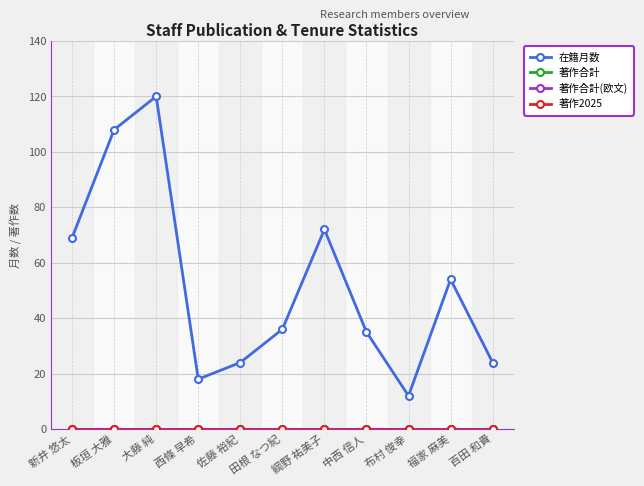

Is this an area chart (filled region under the line)?

No